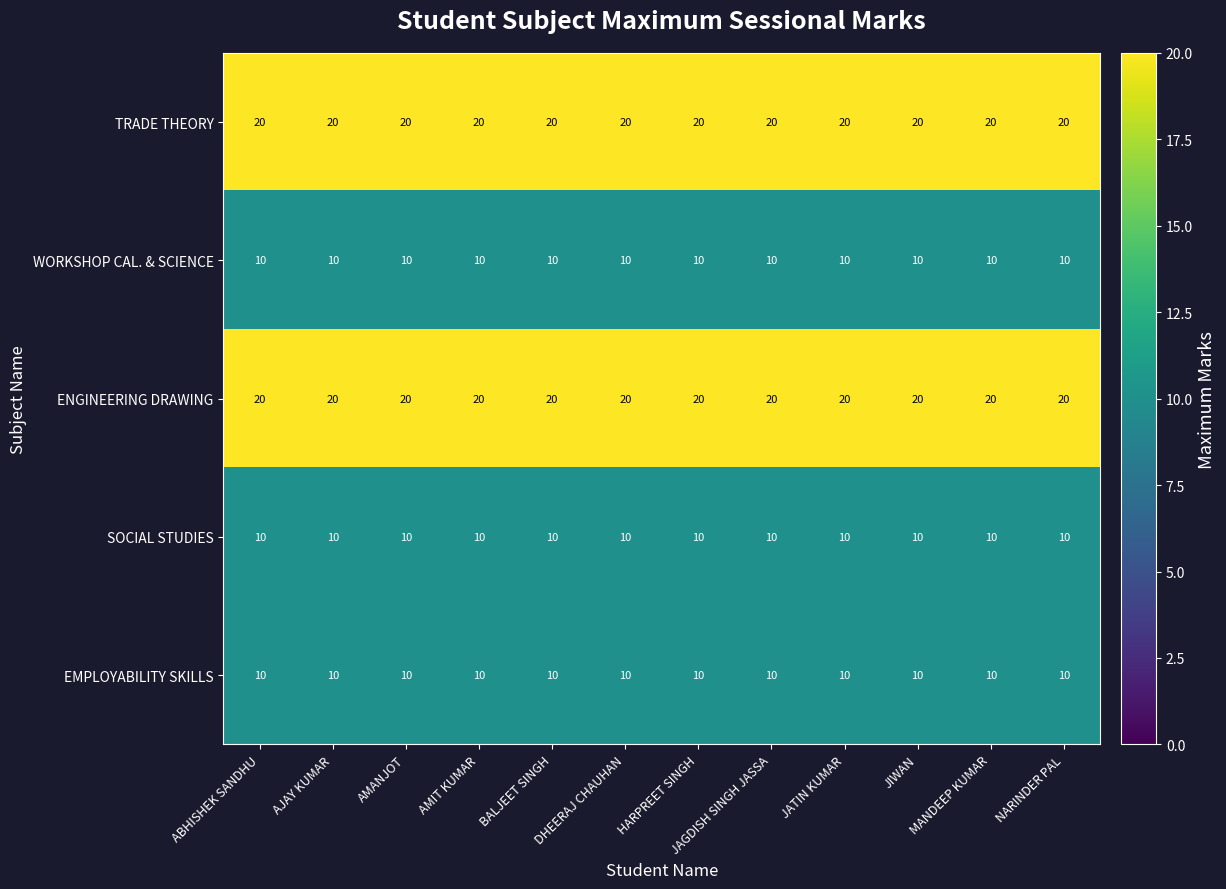

What is the total value across all series at ABHISHEK SANDHU?

70